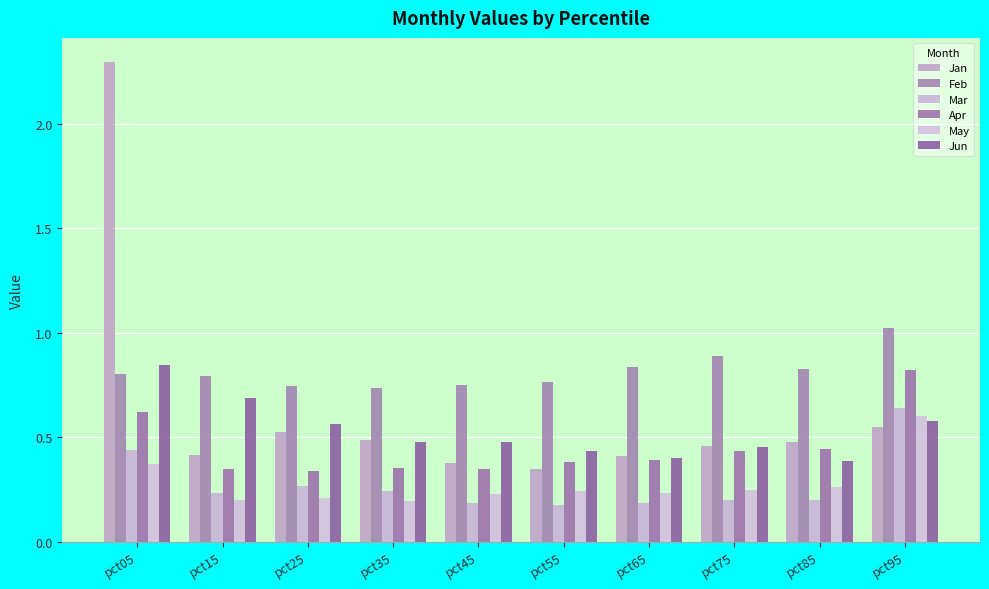

How many bars are there in each group?

6